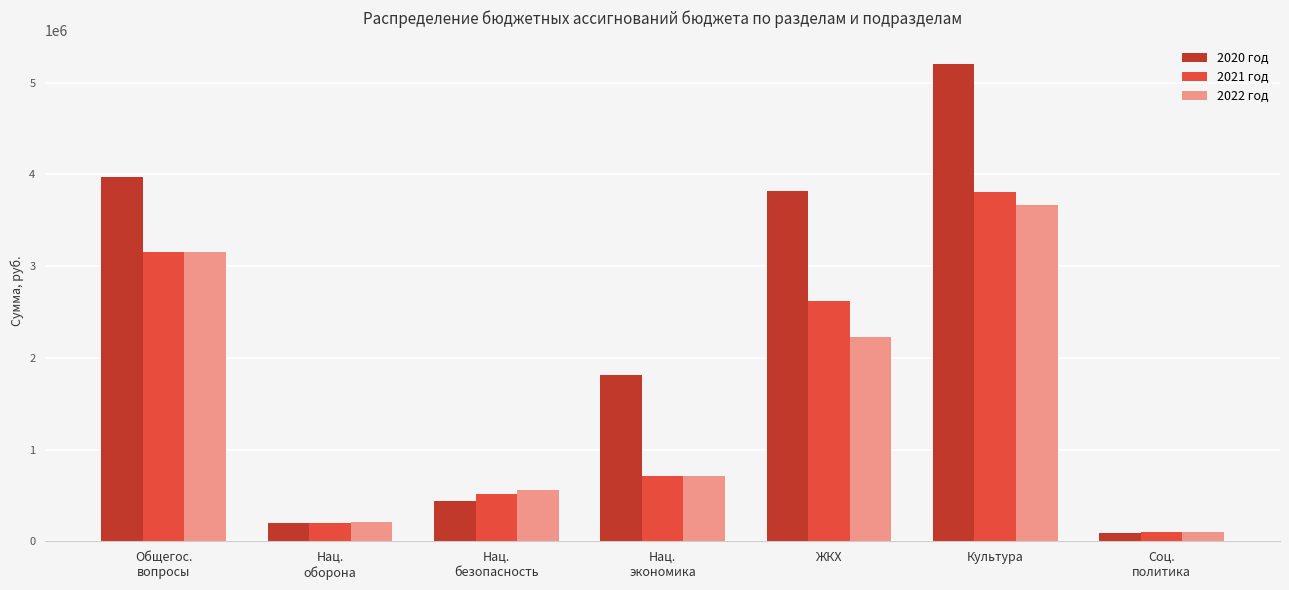

Which series has the largest total across all categories?

2020 год